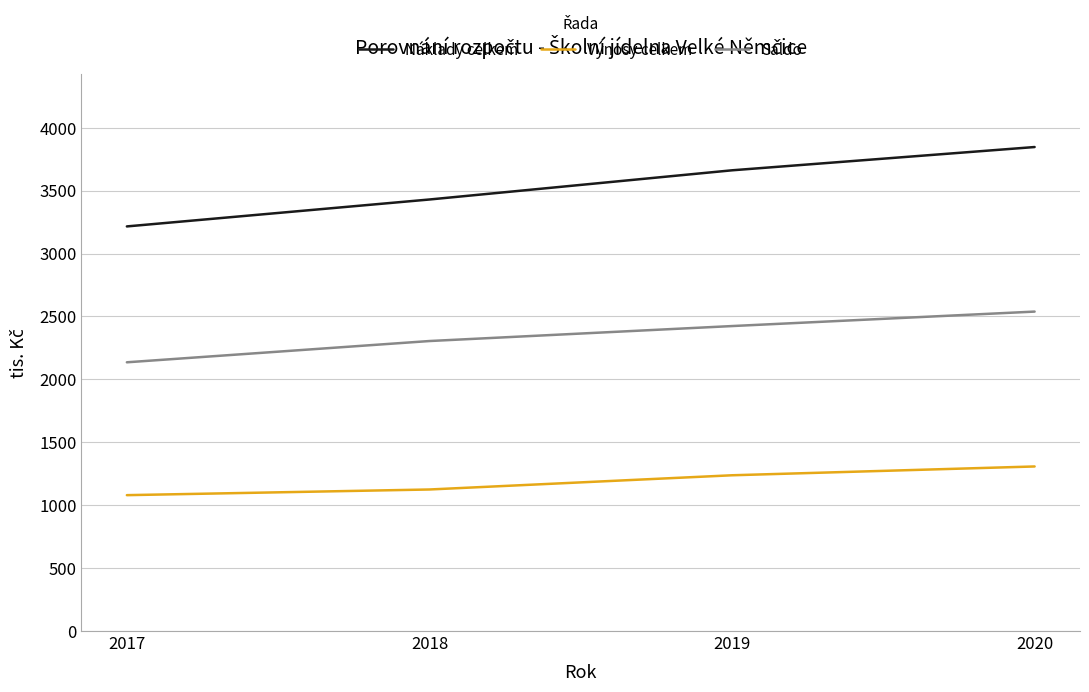

Rank the series by their maximum value, from lowest to highest.

Výnosy celkem, Saldo, Náklady celkem